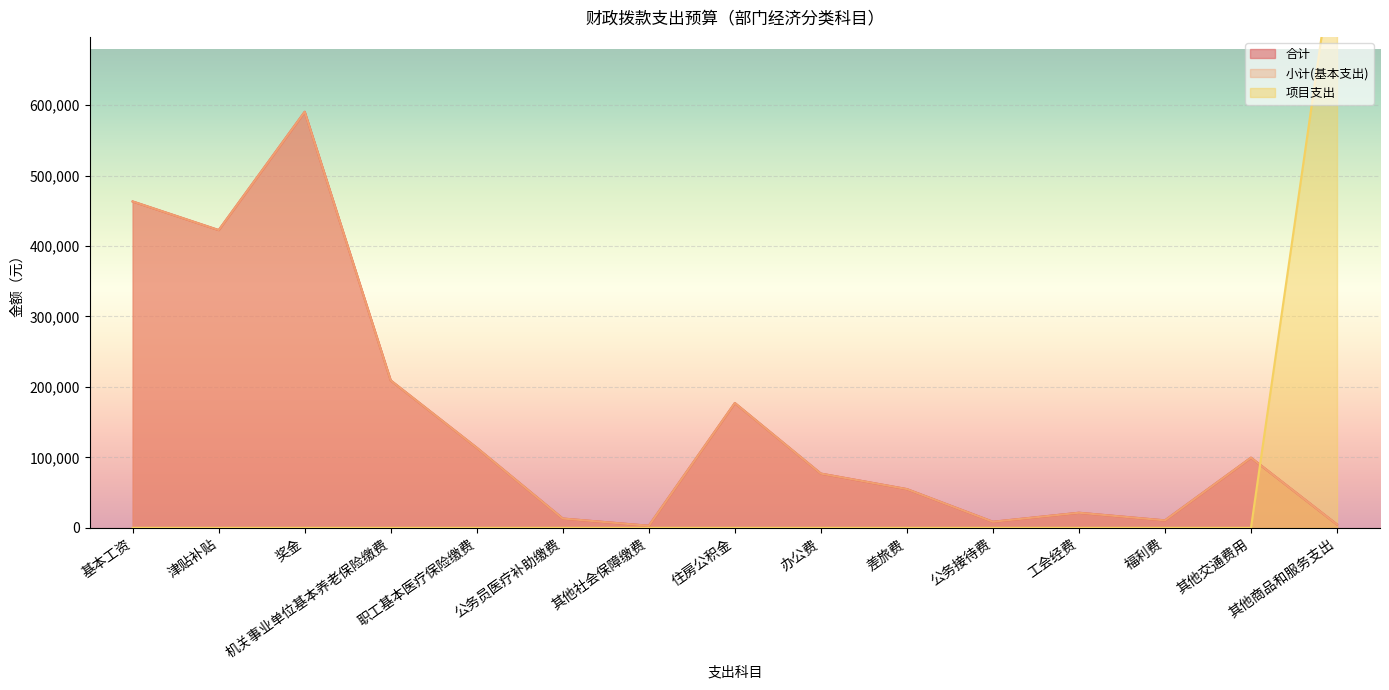

Which label corresponds to the largest value in the chart?

其他商品和服务支出